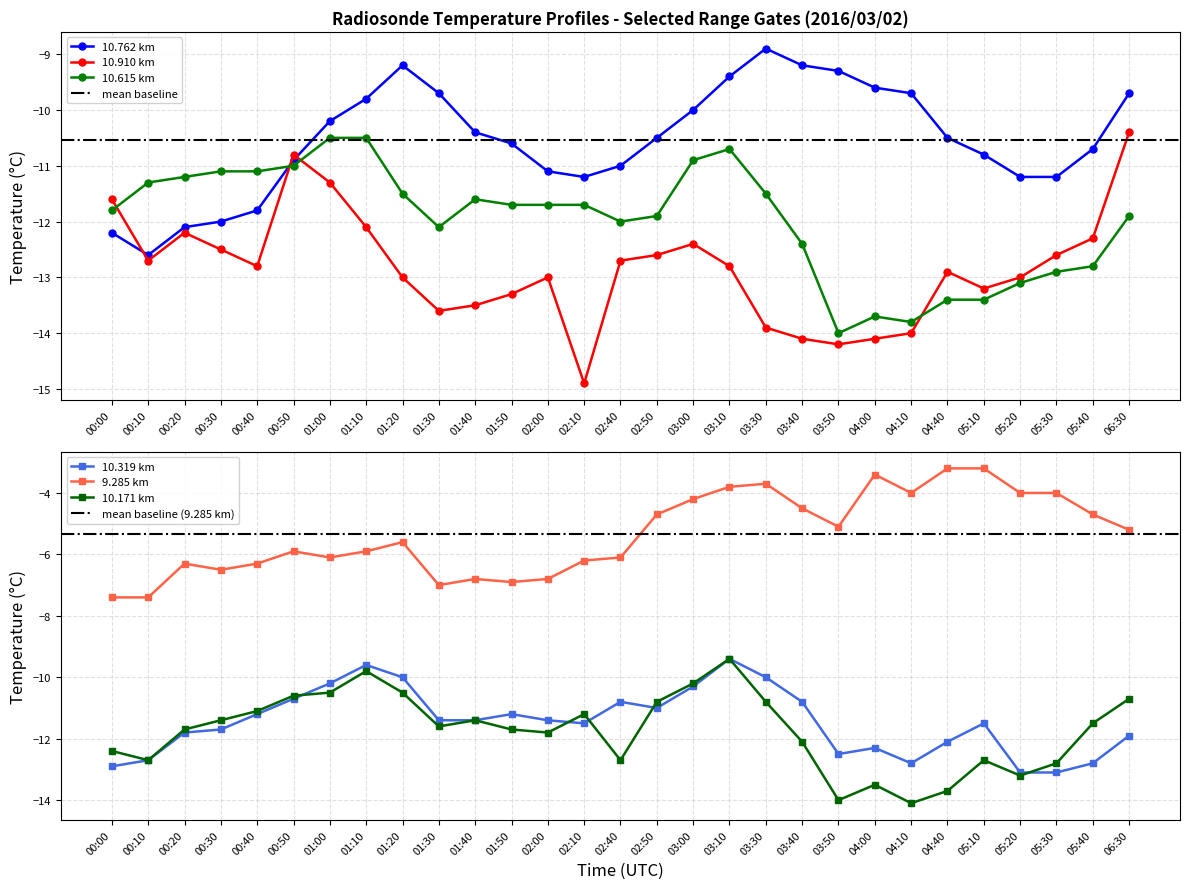

Read the 9.285 km value at 03:40.

-4.5